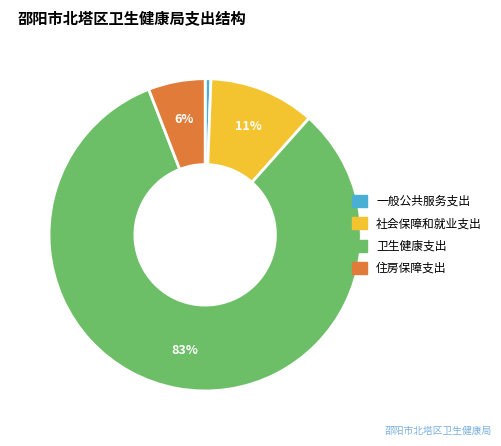

Count the number of slices in the pie.

4